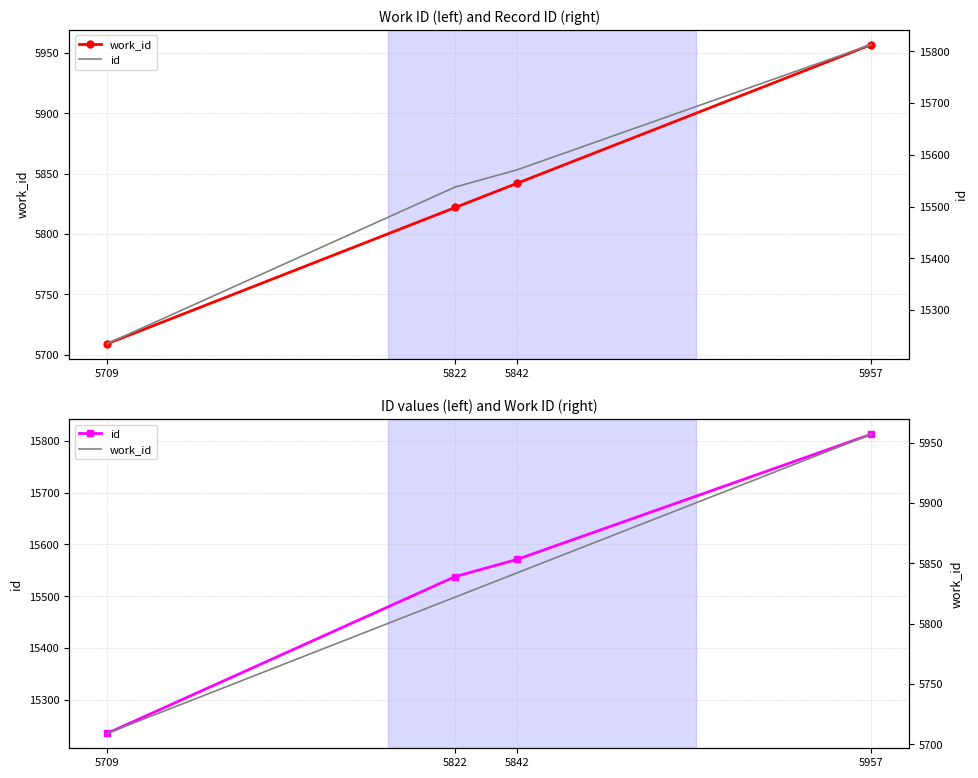

Is it true that work_id equals 5957 at 5957?

True